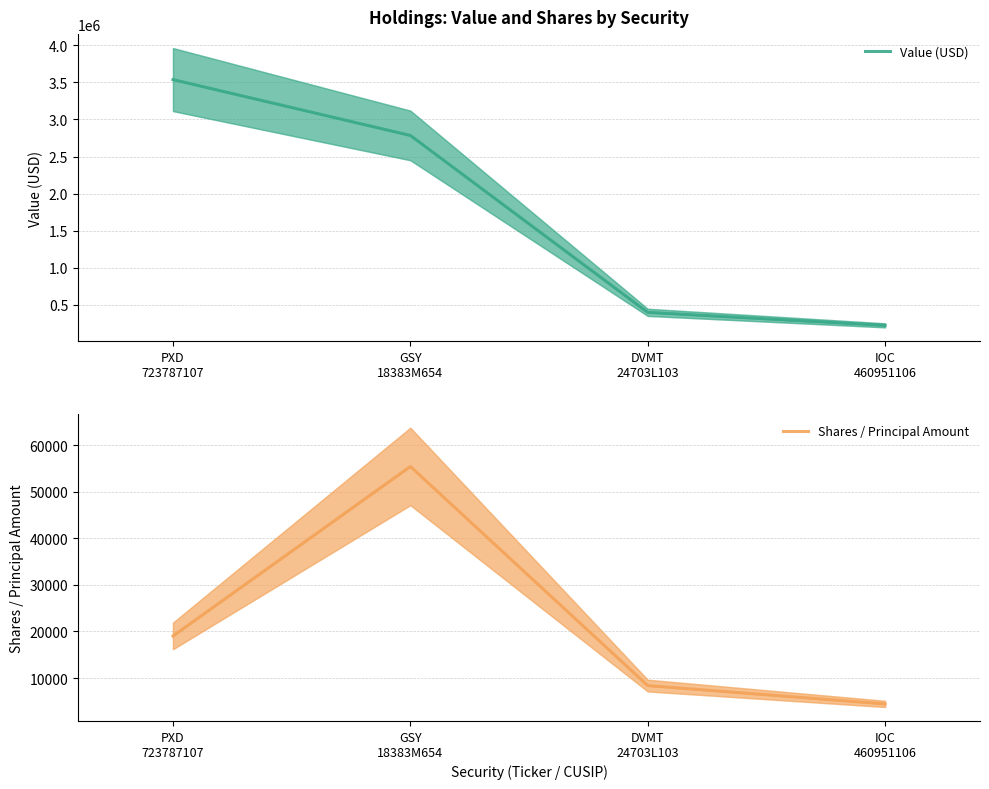

What is the minimum value shown in the chart?

4438